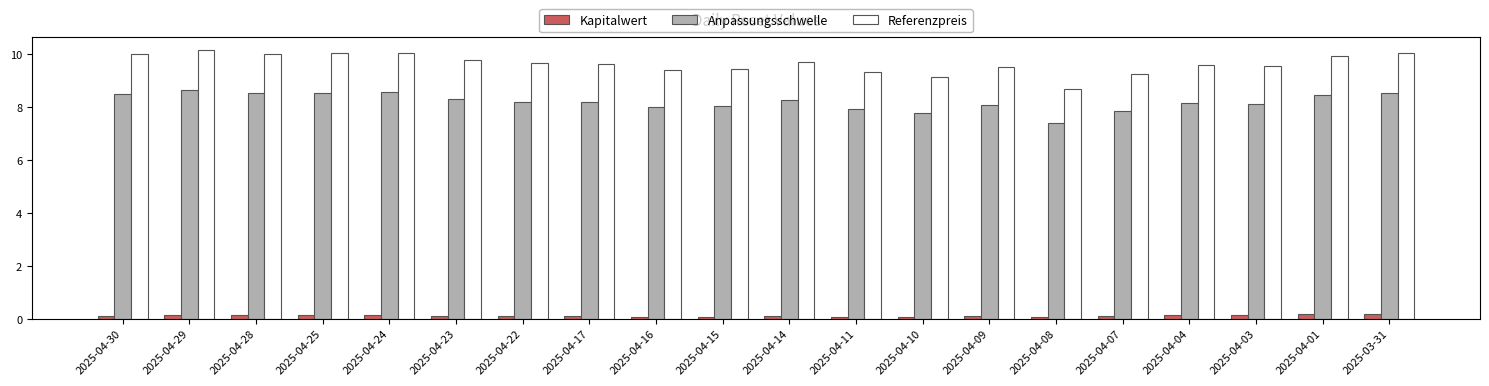

What is the difference between the second highest and second lowest values in the Anpassungsschwelle series?

0.8